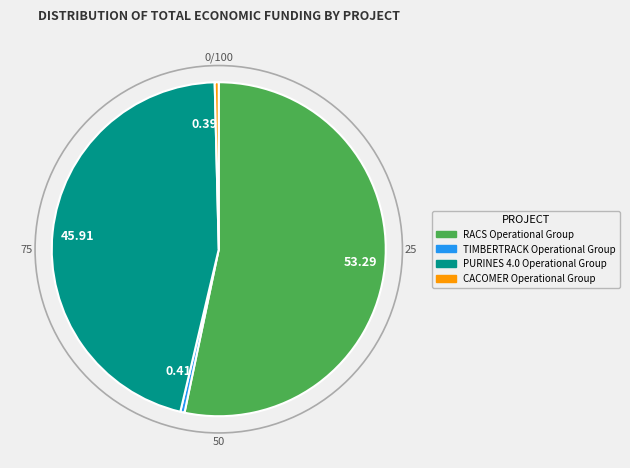

Is there any slice that represents more than half of the pie?

Yes